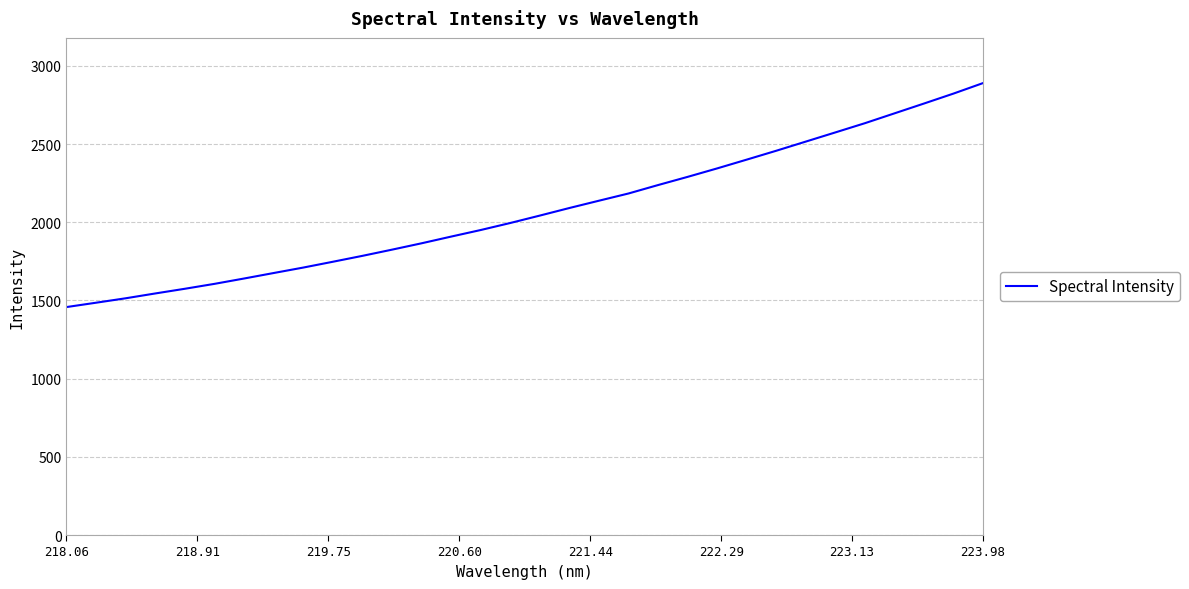

What is the difference between the maximum and minimum values?

1432.5